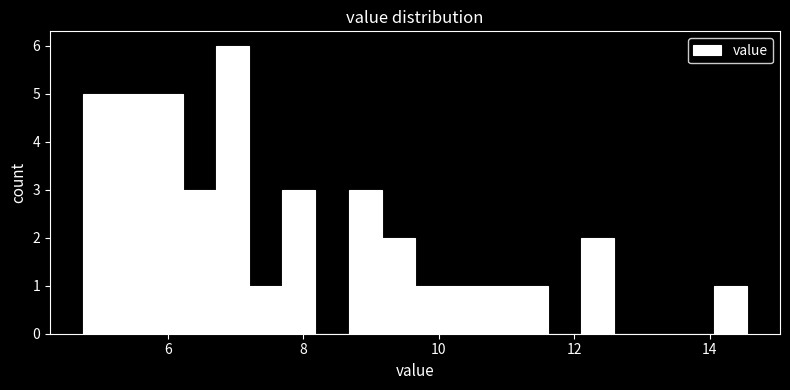

Read against the x-axis, roughly where is the centre of the tallest bar?

7.0